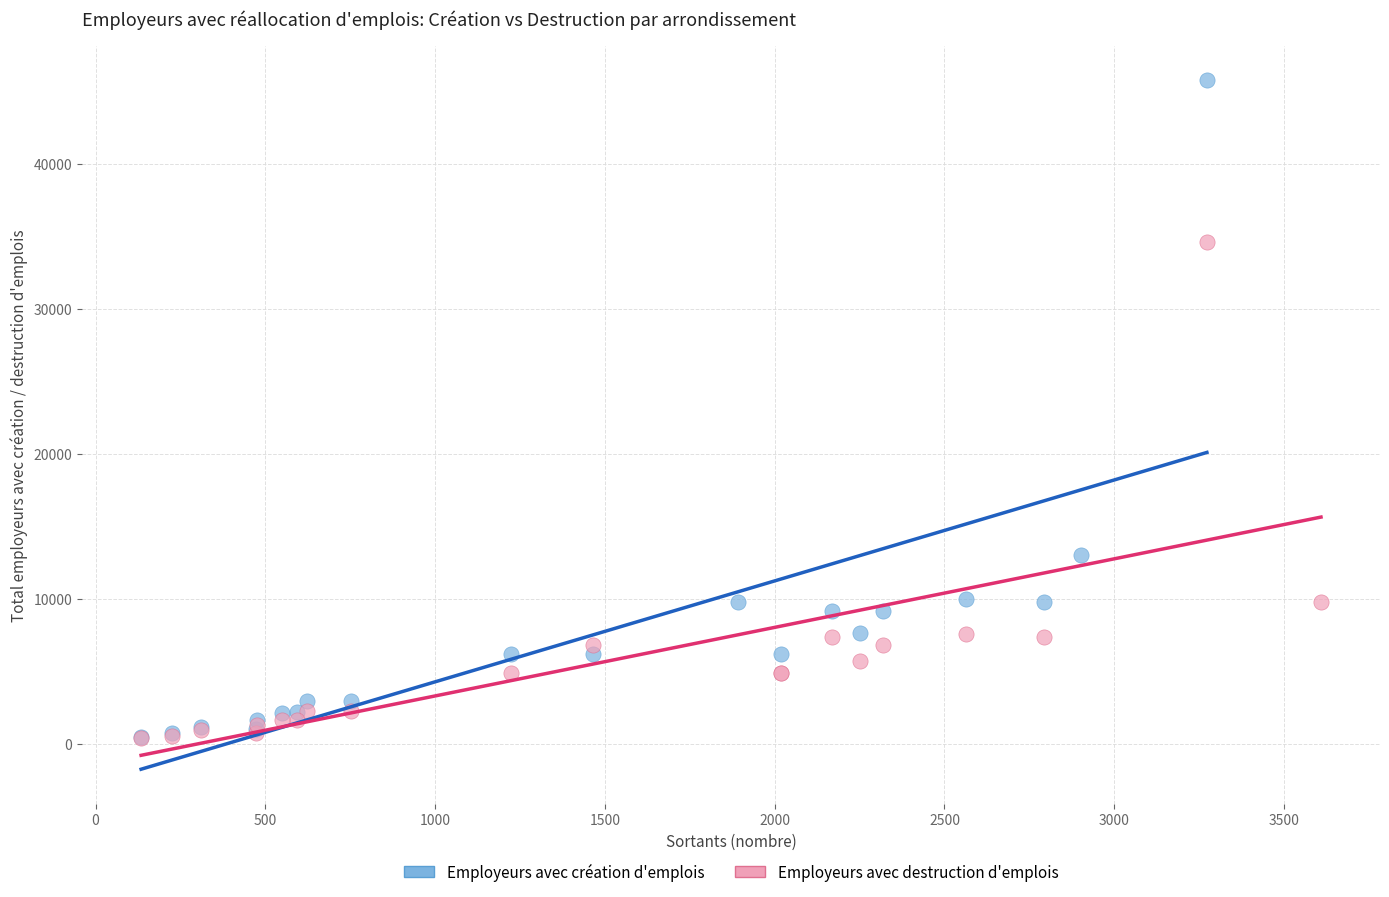

Which series reaches the maximum Y coordinate?

Employeurs avec création d'emplois